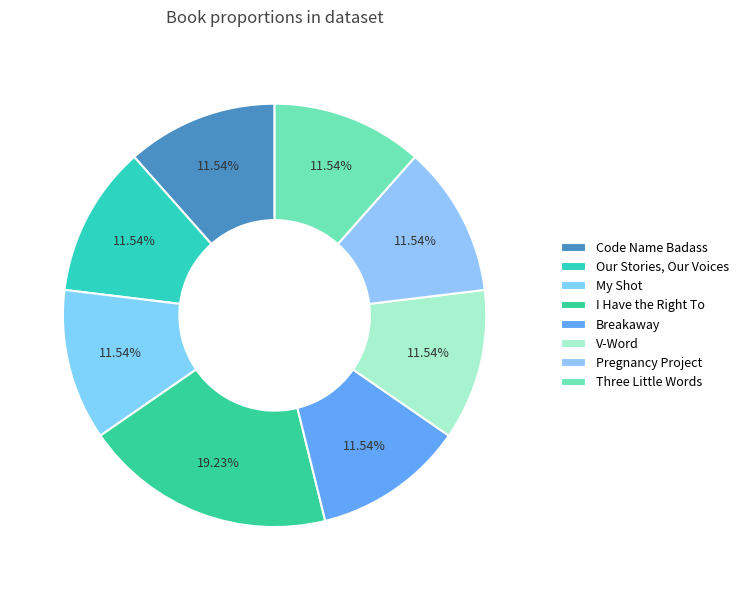

Count the number of slices in the pie.

8